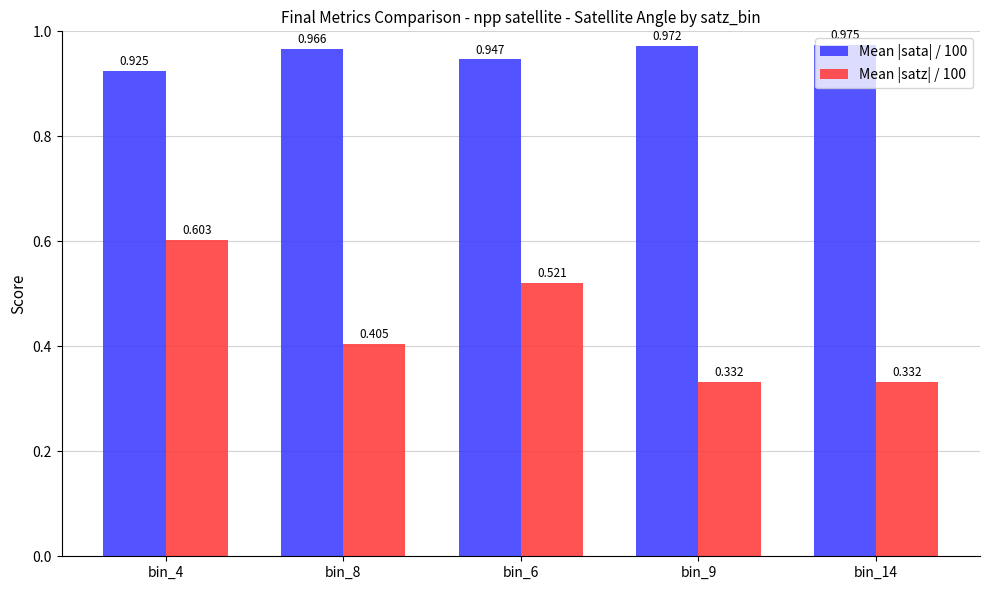

Is the value of Mean |satz| / 100 at bin_8 greater than the value of Mean |sata| / 100 at bin_6?

No